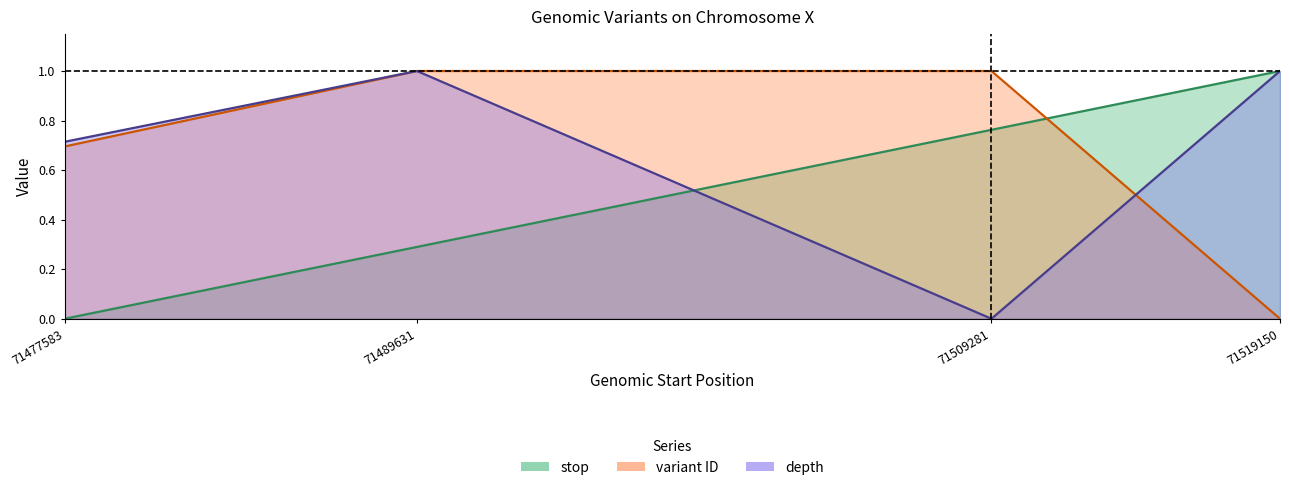

At which label is variant ID closest to 0?

71519150